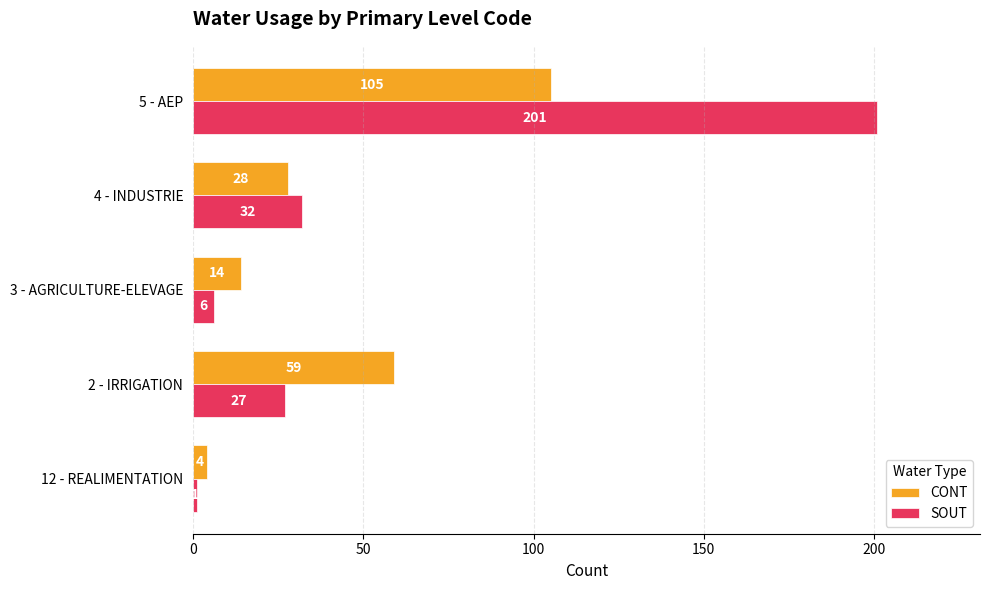

What is the difference between the maximum and second lowest values in the CONT series?

91